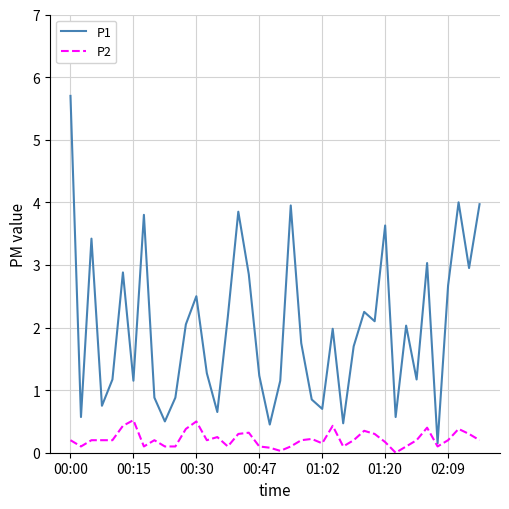

List the series in order of their peak value, lowest first.

P2, P1